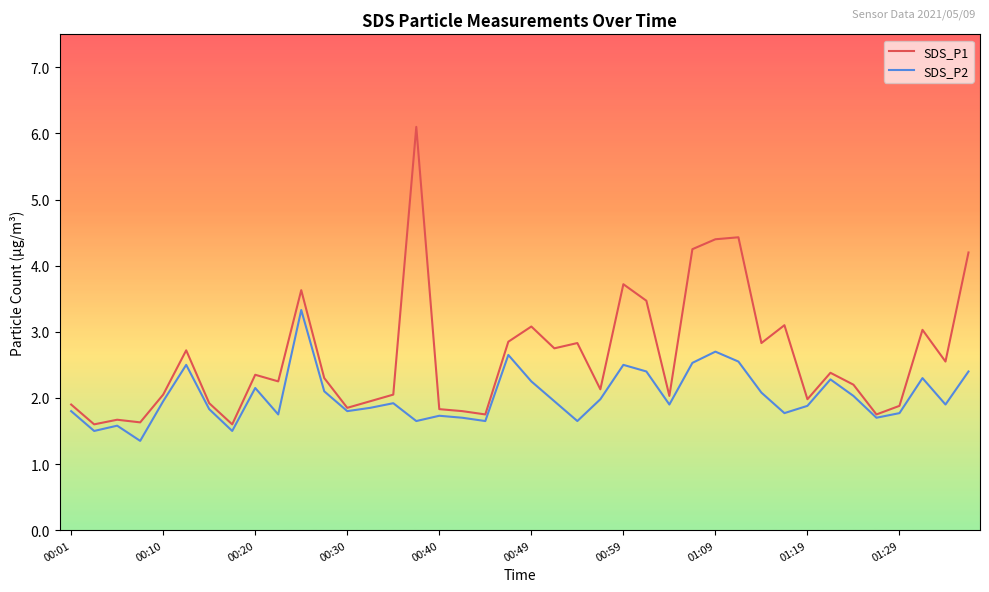

Rank the series by their average value, from lowest to highest.

SDS_P2, SDS_P1